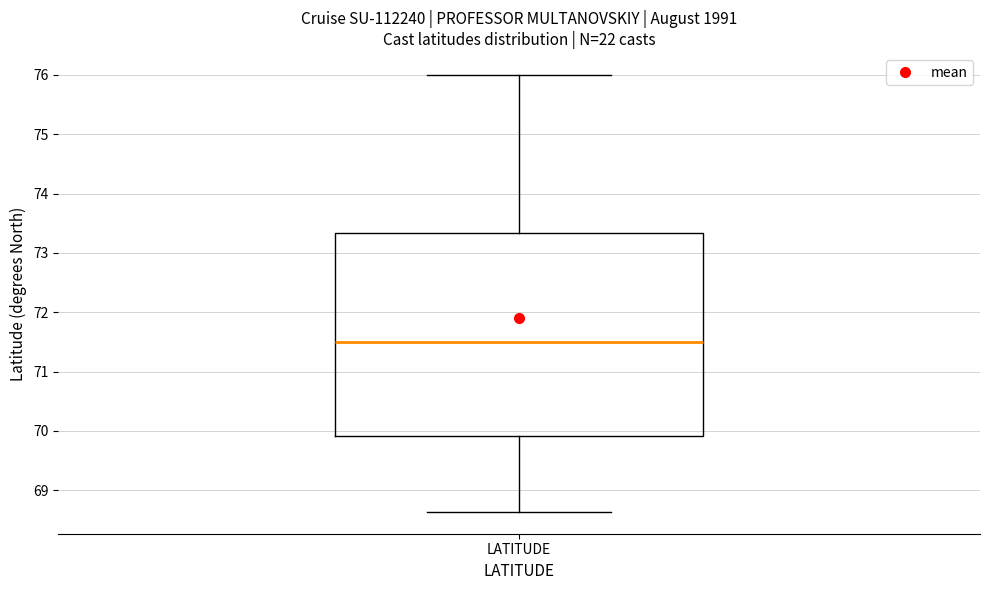

Transcribe this box plot: give where the median line is, the range the box spans, and where the two whiskers end, as read against the y-axis. The values are not printed on the chart, so give them approximately, as read against the axis.

median 71.5, box 69.9 to 73.3, whiskers 68.6 to 76.0